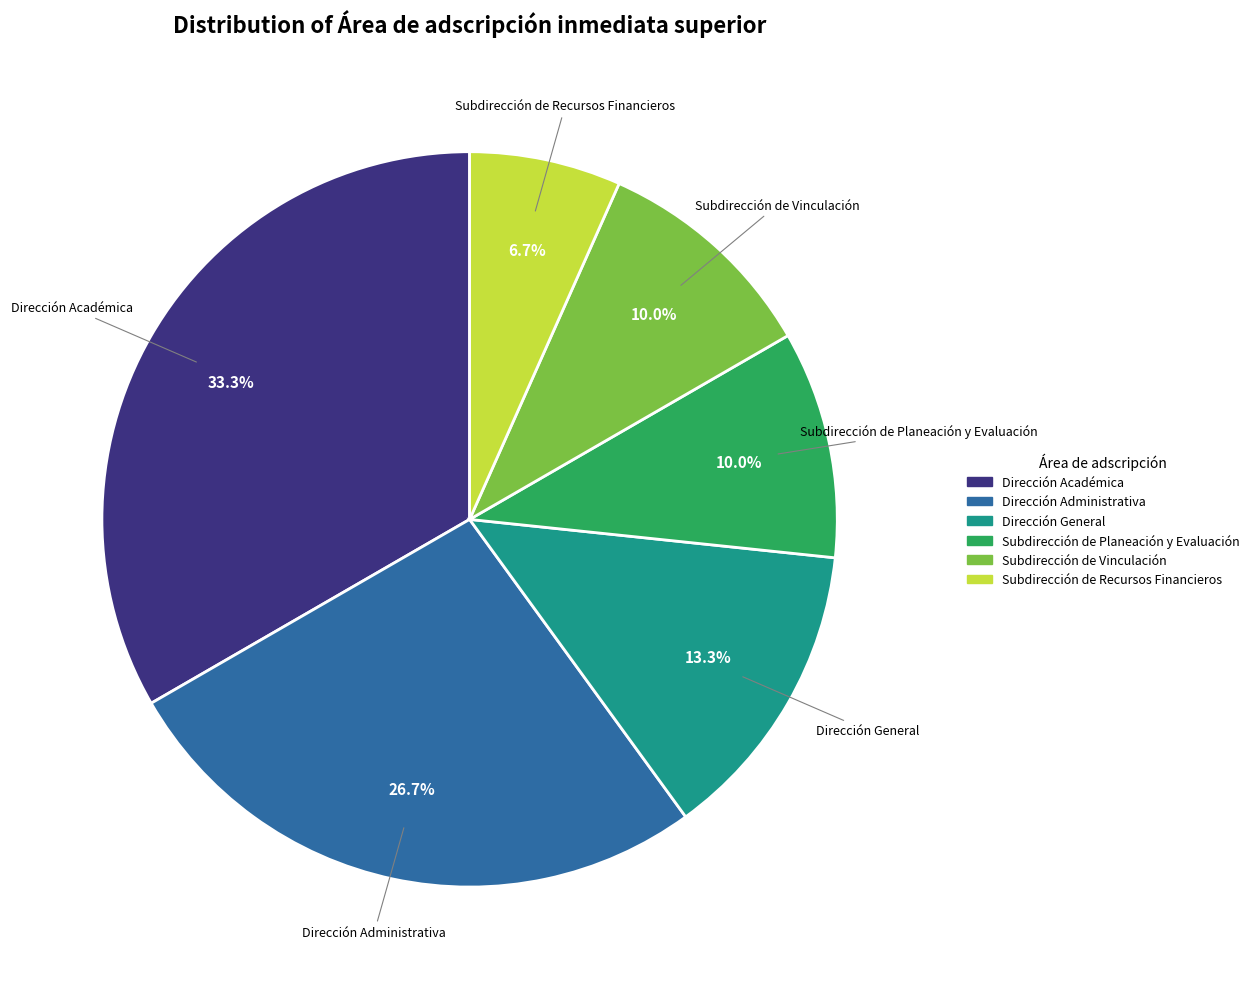

Between Subdirección de Recursos Financieros and Subdirección de Planeación y Evaluación, which is larger?

Subdirección de Planeación y Evaluación